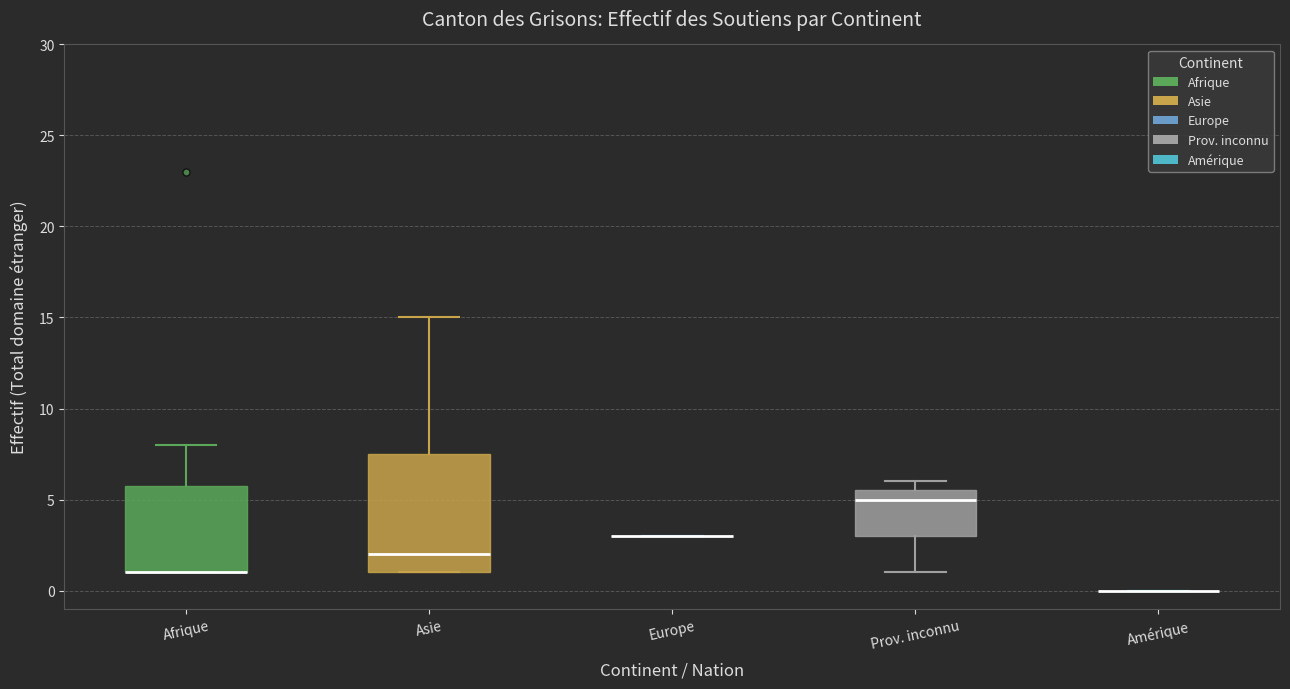

Which box is the tallest, from its lower edge to its upper edge?

Asie